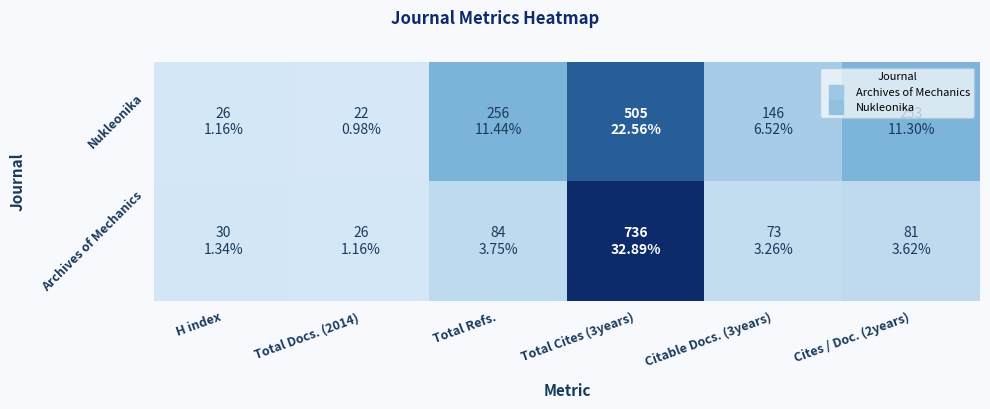

Reading right to left, extract all data points from this chart.

Archives of Mechanics: Cites / Doc. (2years)=81	Citable Docs. (3years)=73	Total Cites (3years)=736	Total Refs.=84	Total Docs. (2014)=26	H index=30
Nukleonika: Cites / Doc. (2years)=253	Citable Docs. (3years)=146	Total Cites (3years)=505	Total Refs.=256	Total Docs. (2014)=22	H index=26